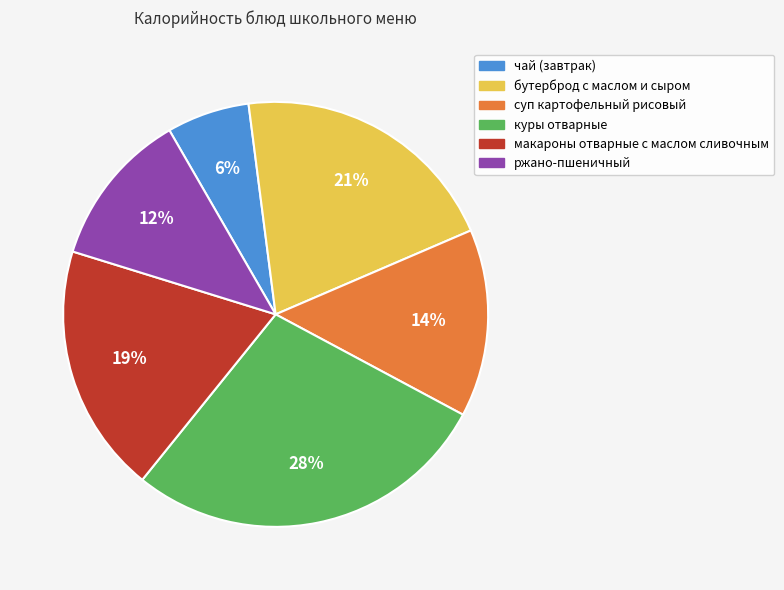

Is суп картофельный рисовый the majority of the pie?

No